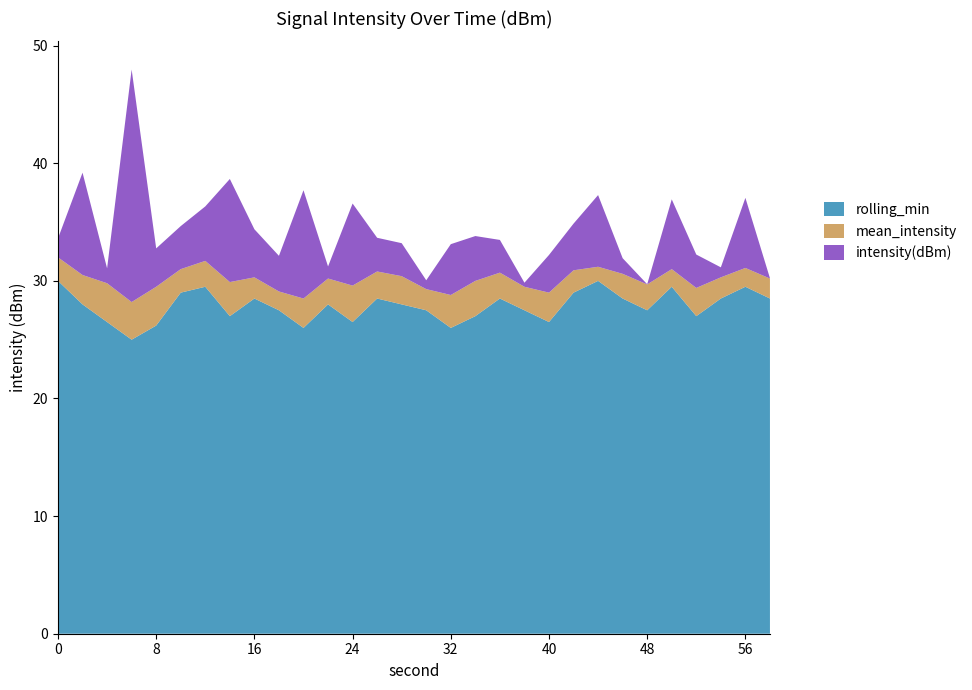

What value does the rolling_min series have at 16?

28.5